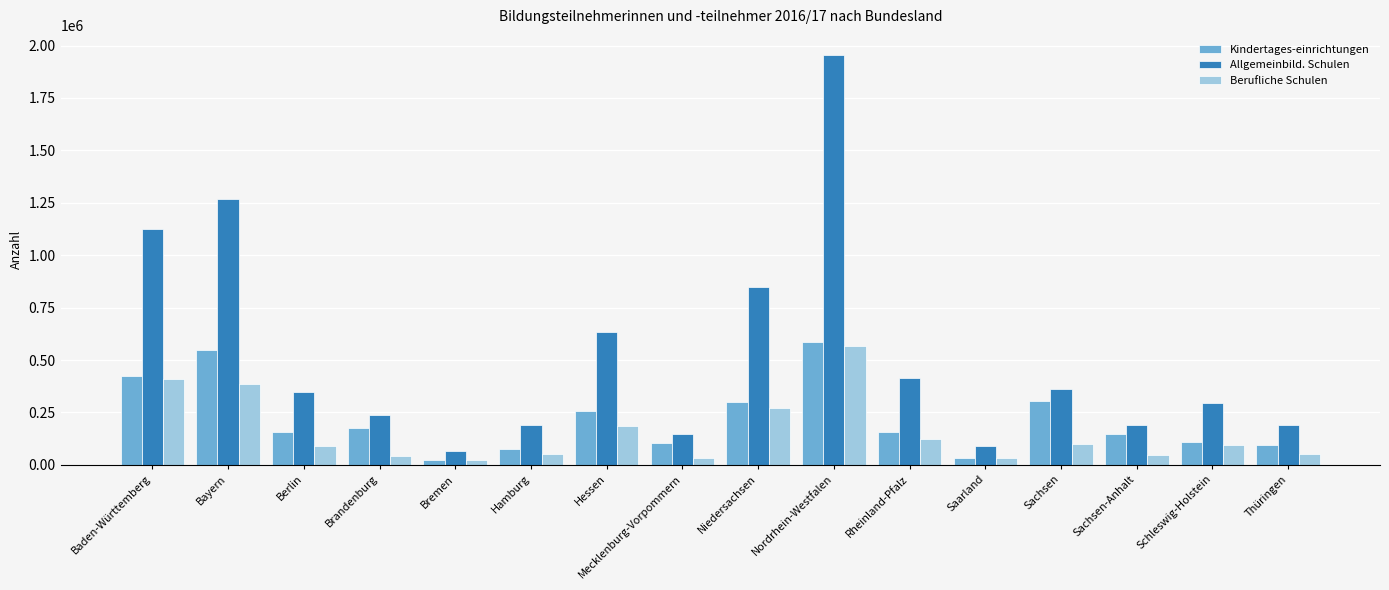

What is the difference between the Kindertages-einrichtungen values at Sachsen-Anhalt and Brandenburg?

30773